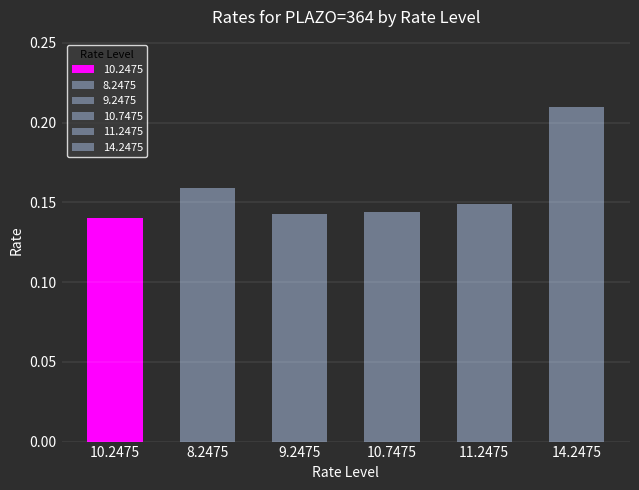

The value of 14.2475 at 3640 is 0.4. True or false?

False